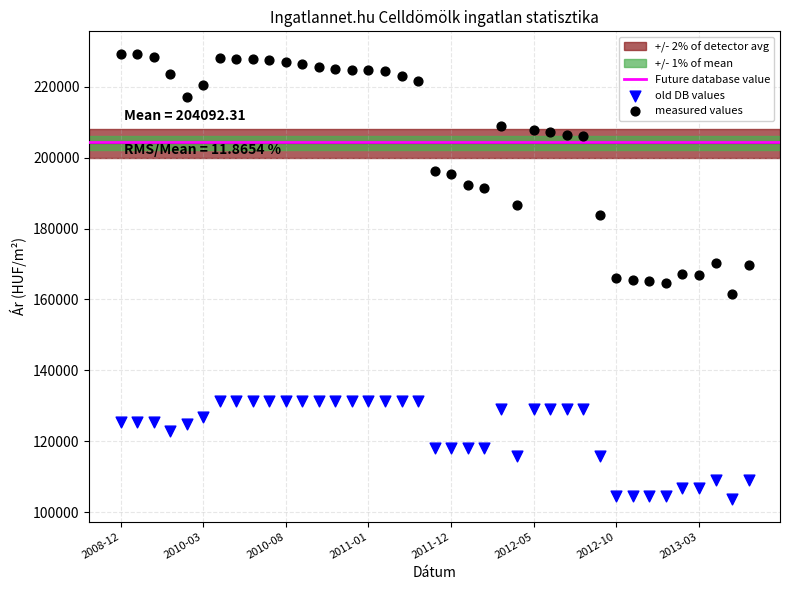

Across all data points, what is the range of Y values (max minus min)?

125691